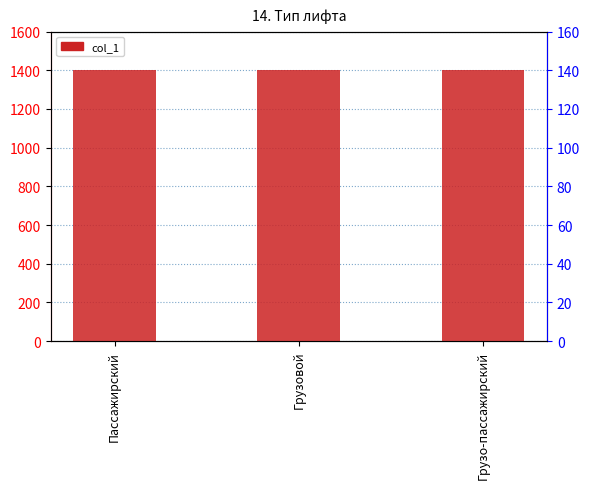

Rank the categories by value from lowest to highest.

Пассажирский, Грузовой, Грузо-пассажирский